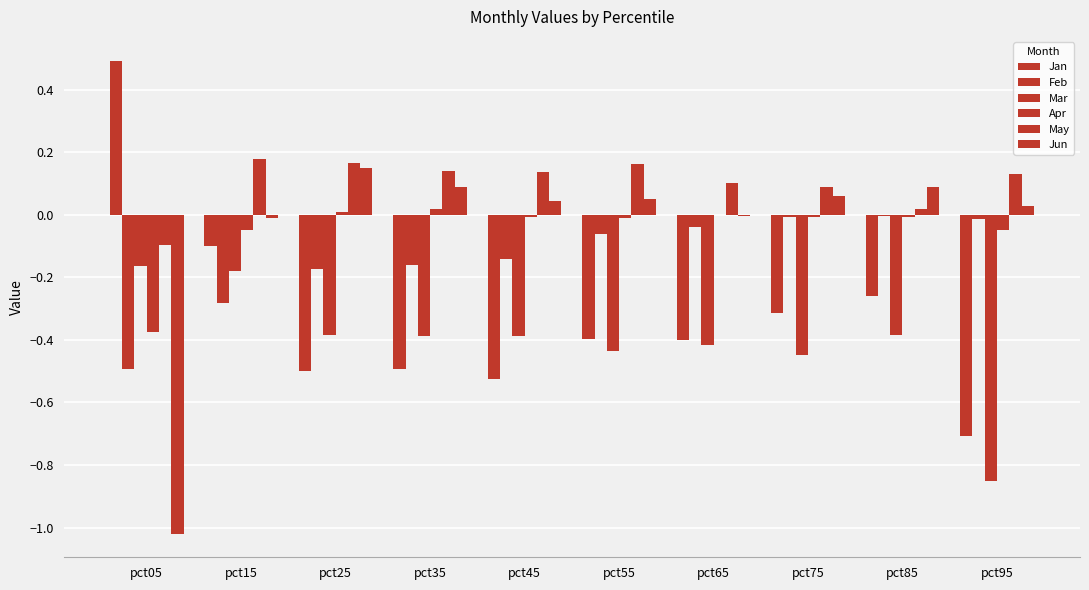

Does the chart contain stacked bars?

No